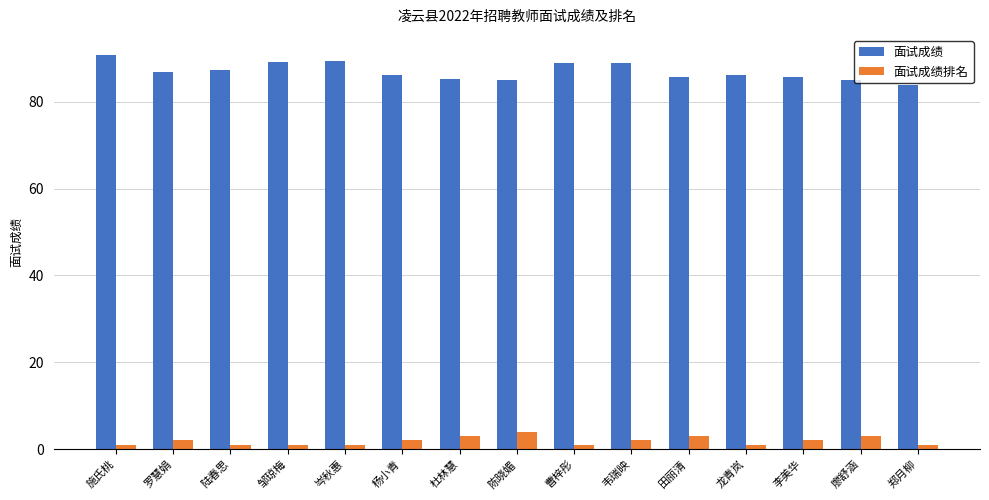

The value of 面试成绩排名 at 邹琼梅 is 1.0. True or false?

True